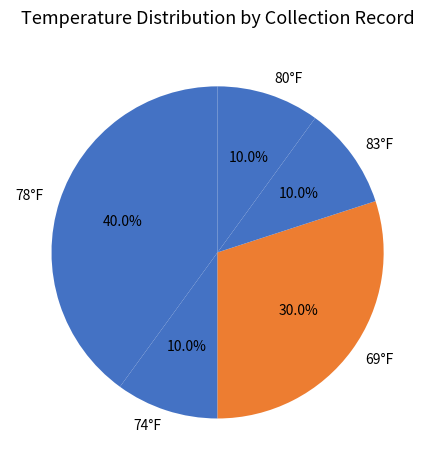

Does any single category account for the majority?

No